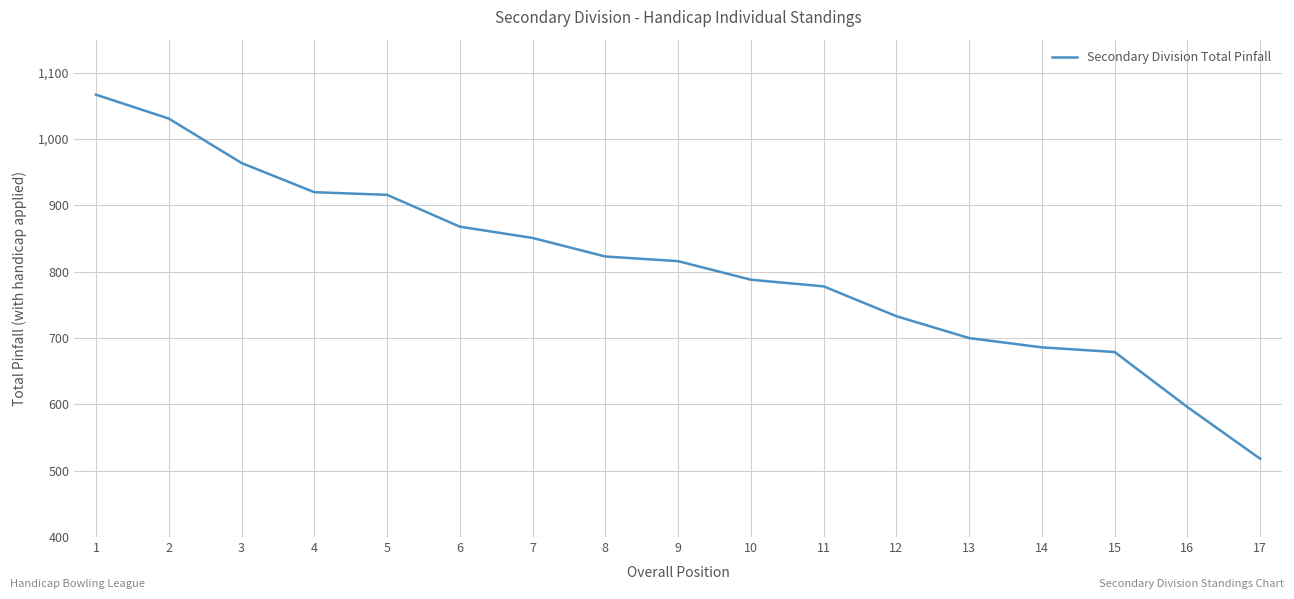

What is the ratio of the value at 2 to the value at 1?

1.0